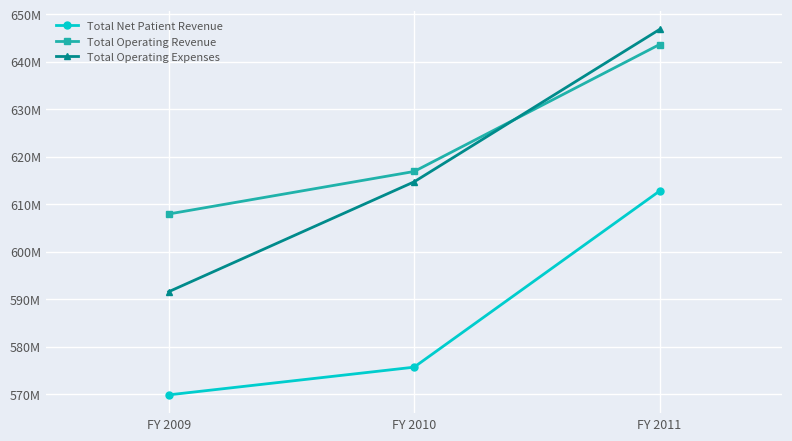

Reading left to right, extract all data points from this chart.

Total Net Patient Revenue: FY 2009=569815727	FY 2010=575650377	FY 2011=612741381
Total Operating Revenue: FY 2009=607914582	FY 2010=616867983	FY 2011=643611046
Total Operating Expenses: FY 2009=591542174	FY 2010=614686051	FY 2011=646777800